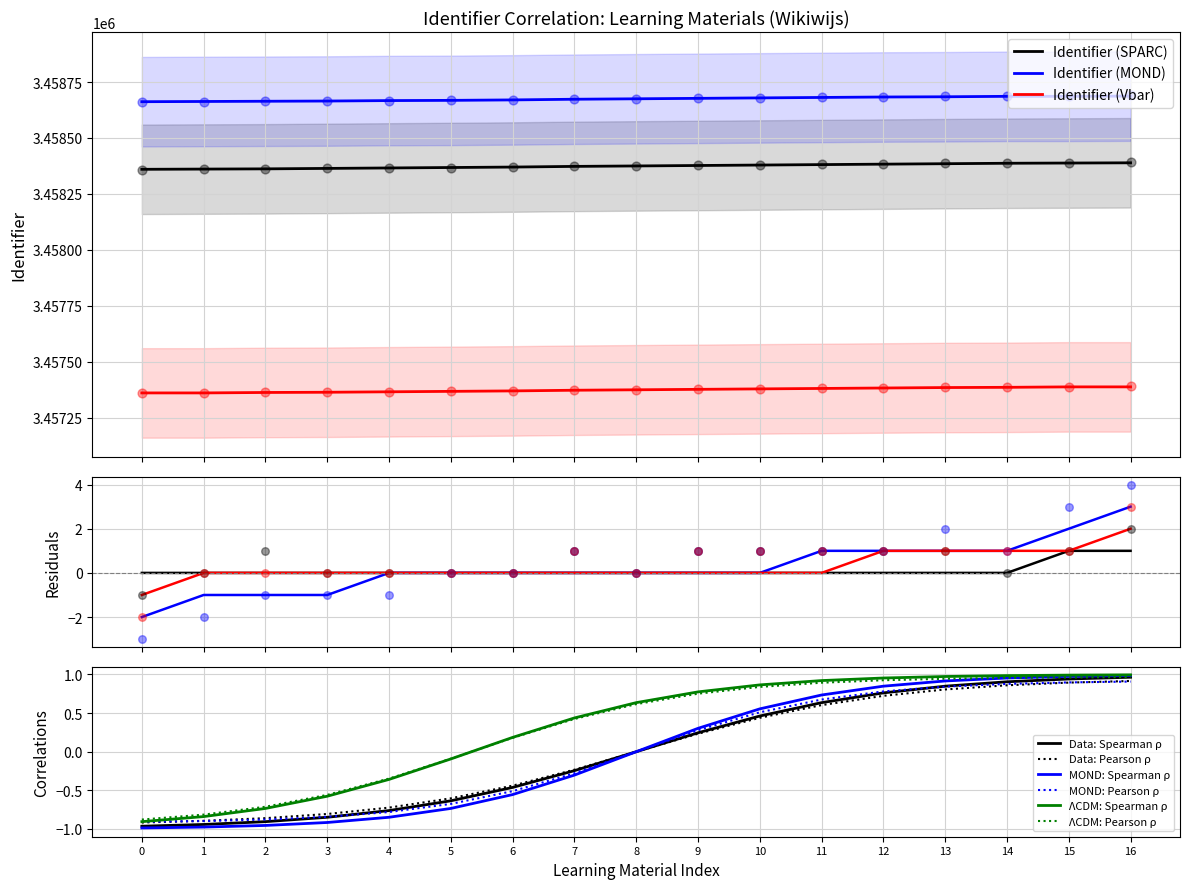

True or false: Identifier (SPARC) and Identifier (Vbar) intersect in this chart.

False